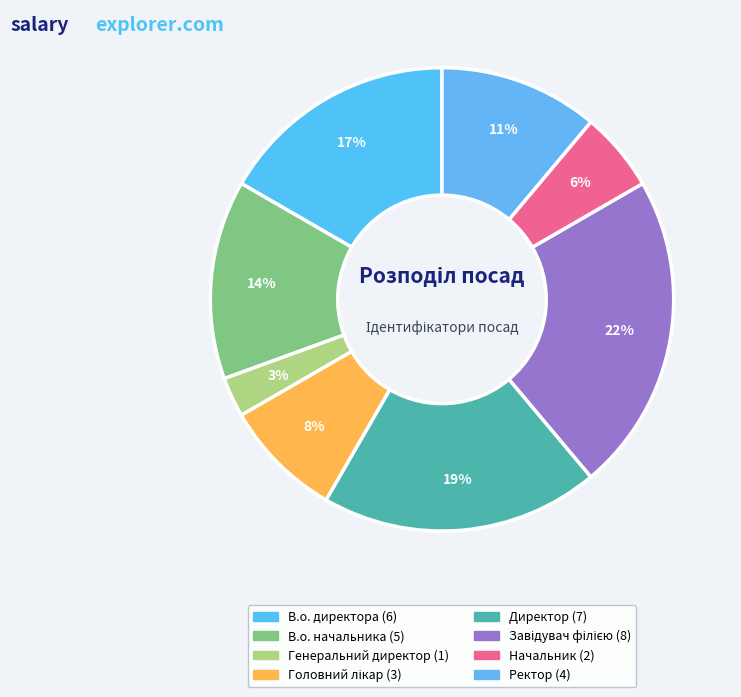

To the nearest percent, what is the combined percentage of Ректор and Начальник?

17%